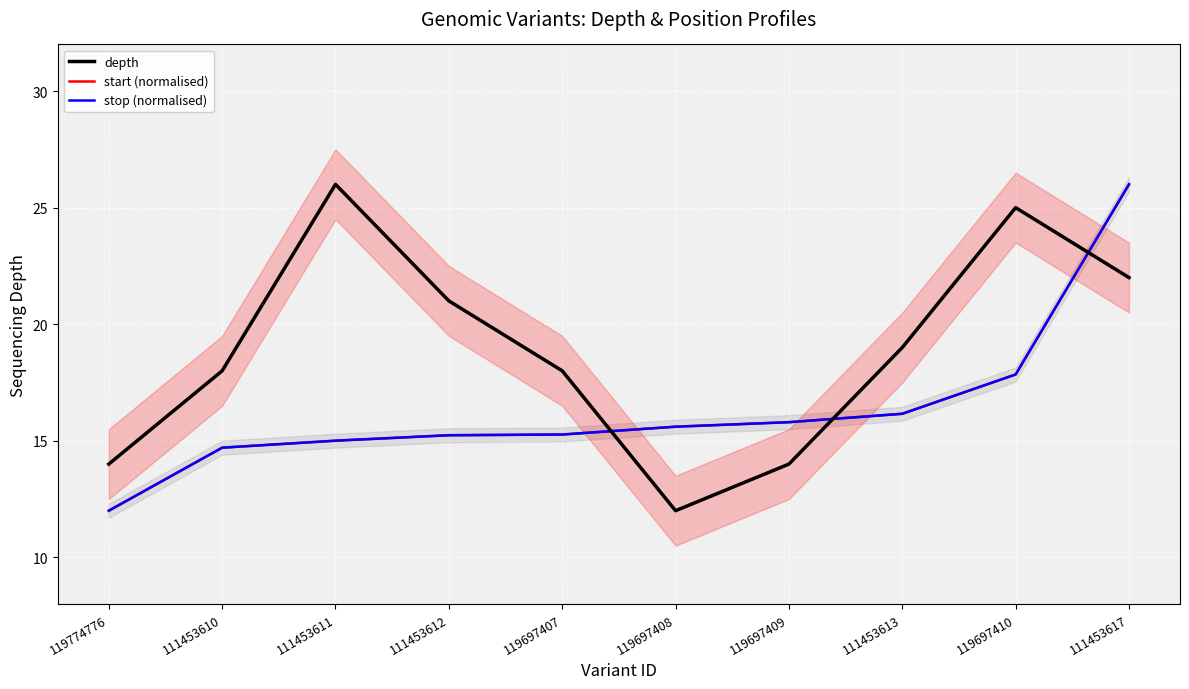

What is the greatest value displayed?

26.0